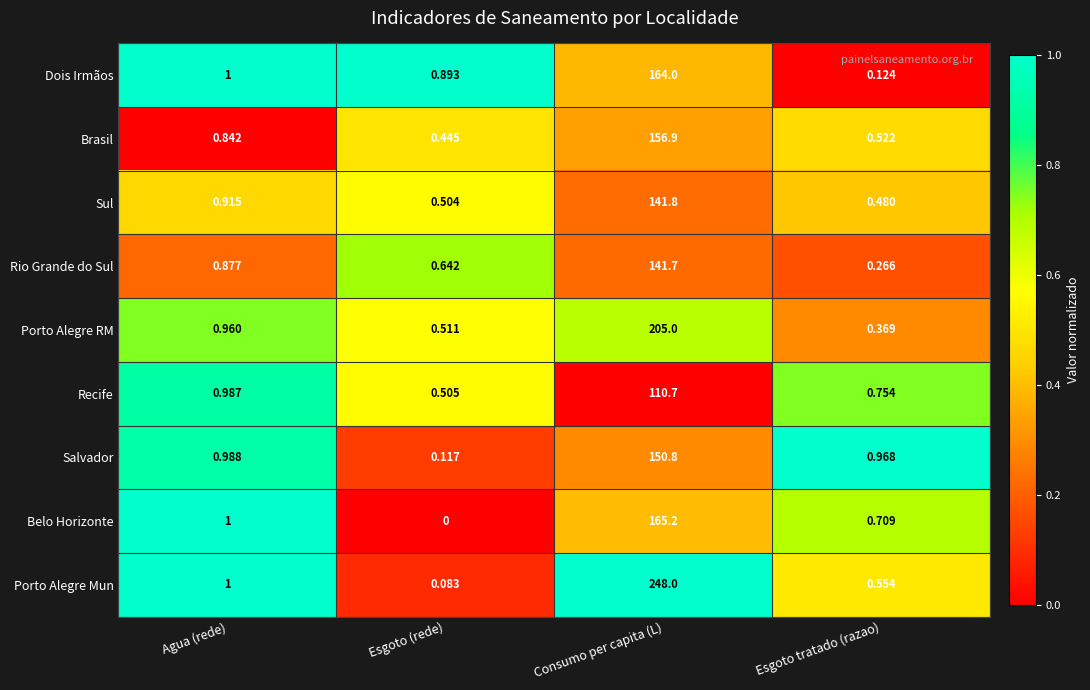

At which category does the chart reach its minimum across all series?

Esgoto (rede)